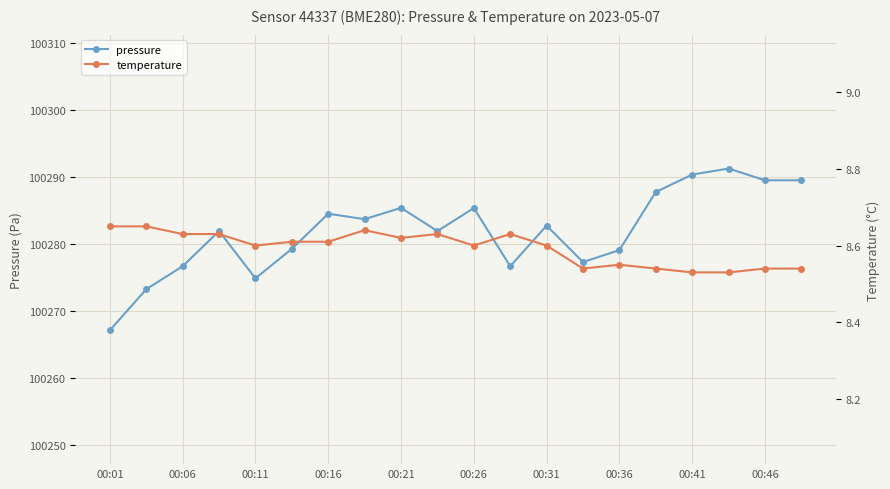

Count the number of data series in this chart.

2